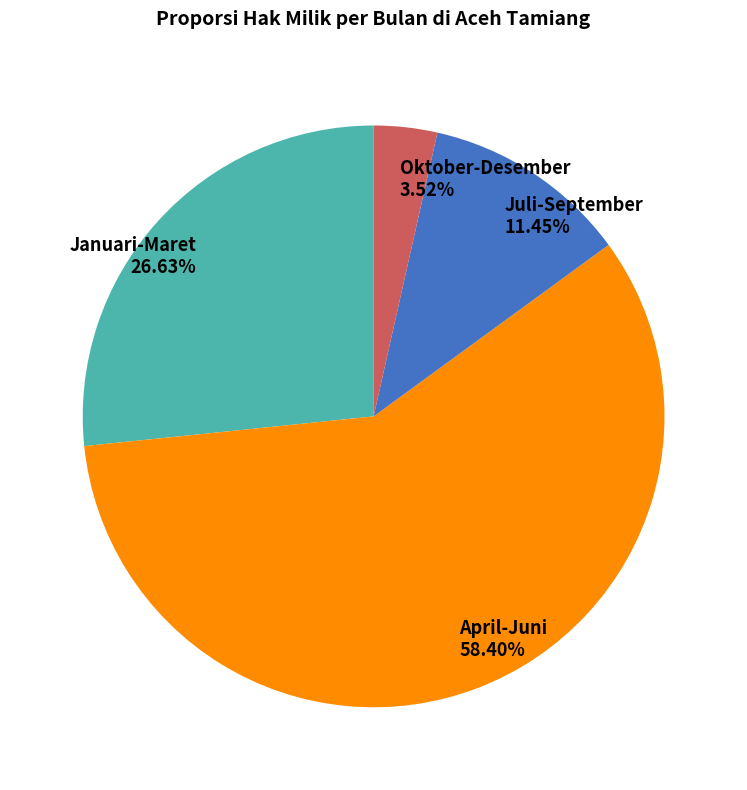

Which category has the smallest portion of the pie?

Oktober-Desember